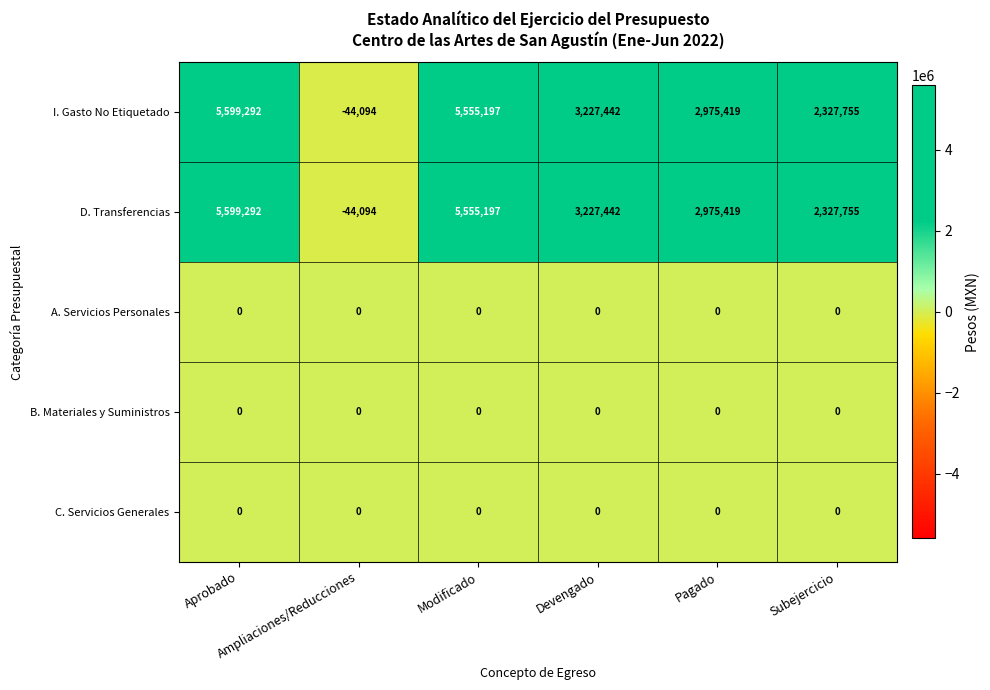

Which label corresponds to the smallest value in the chart?

Ampliaciones/Reducciones